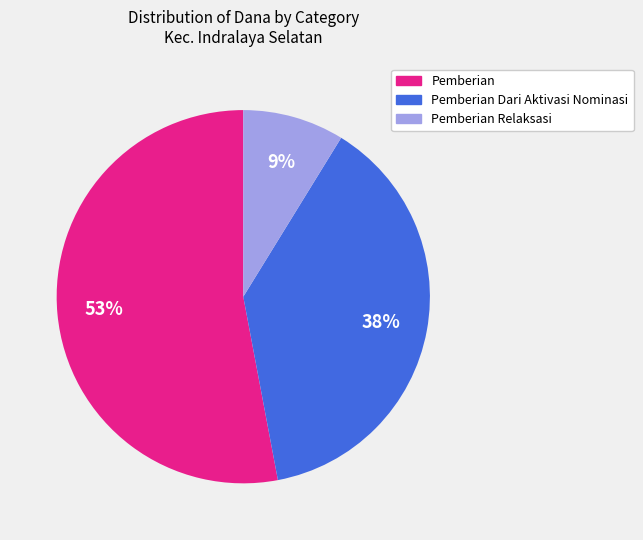

Does any single category account for the majority?

Yes